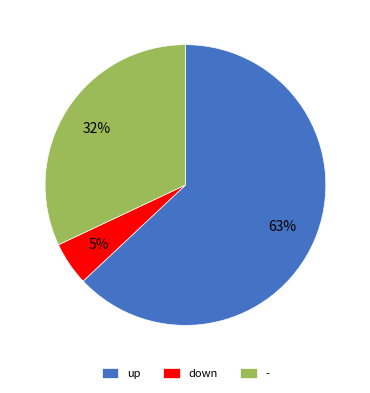

What is the ratio of the value at up to the value at -?

2.0